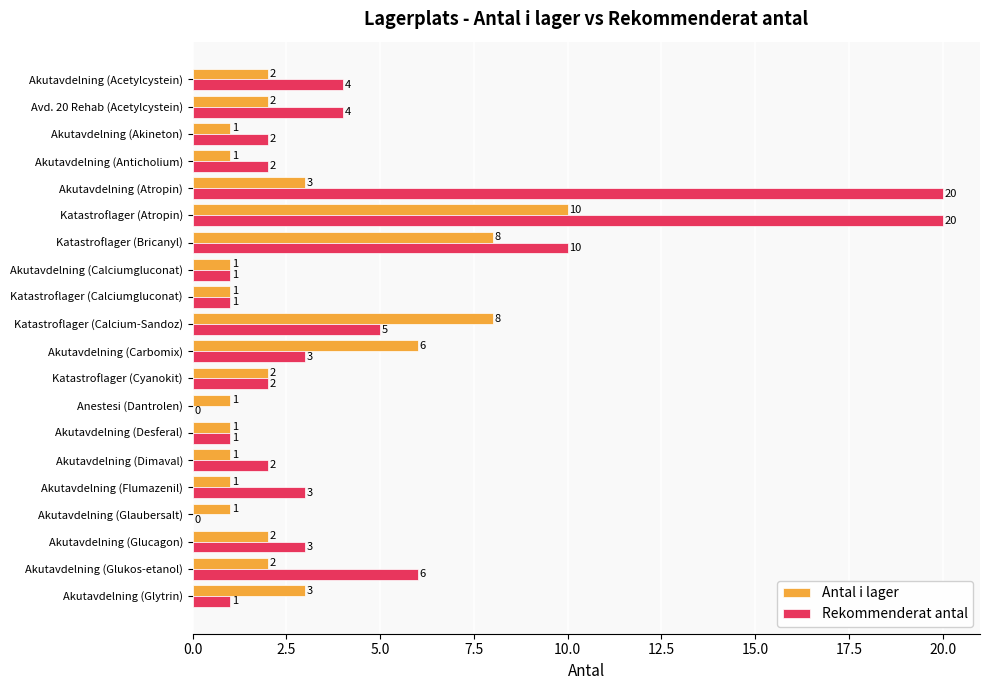

At which label is Rekommenderat antal closest to 10?

Katastroflager (Bricanyl)